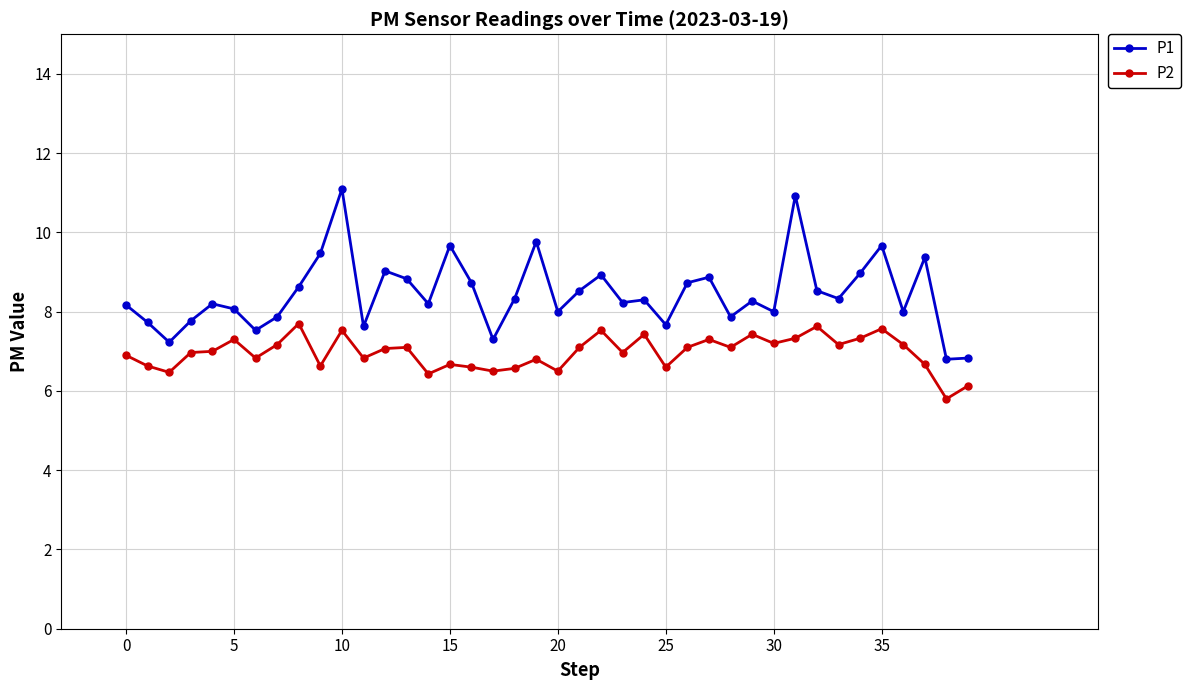

What is the maximum value for P1?

11.1